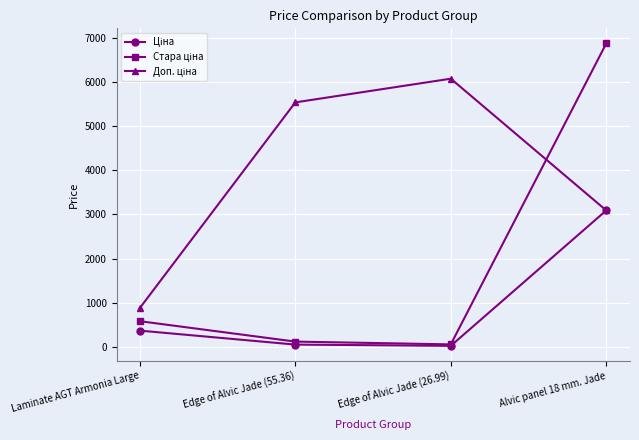

What is the total value across all series at Laminate AGT Armonia Large?

1839.1